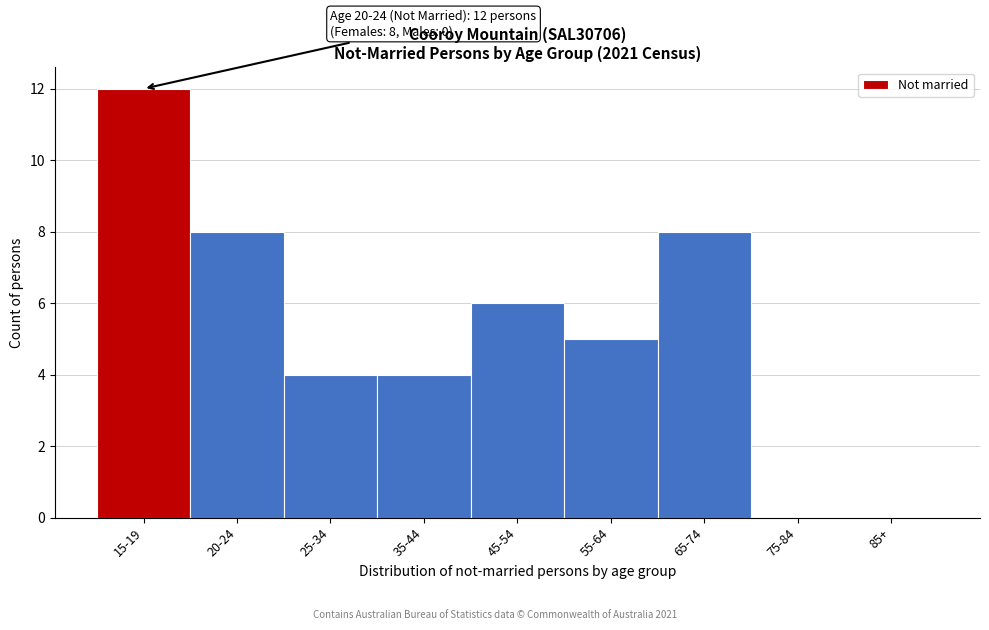

Reading left to right, list all the values displayed in this chart.

15-19=12	20-24=8	25-34=4	35-44=4	45-54=6	55-64=5	65-74=8	75-84=0	85+=0